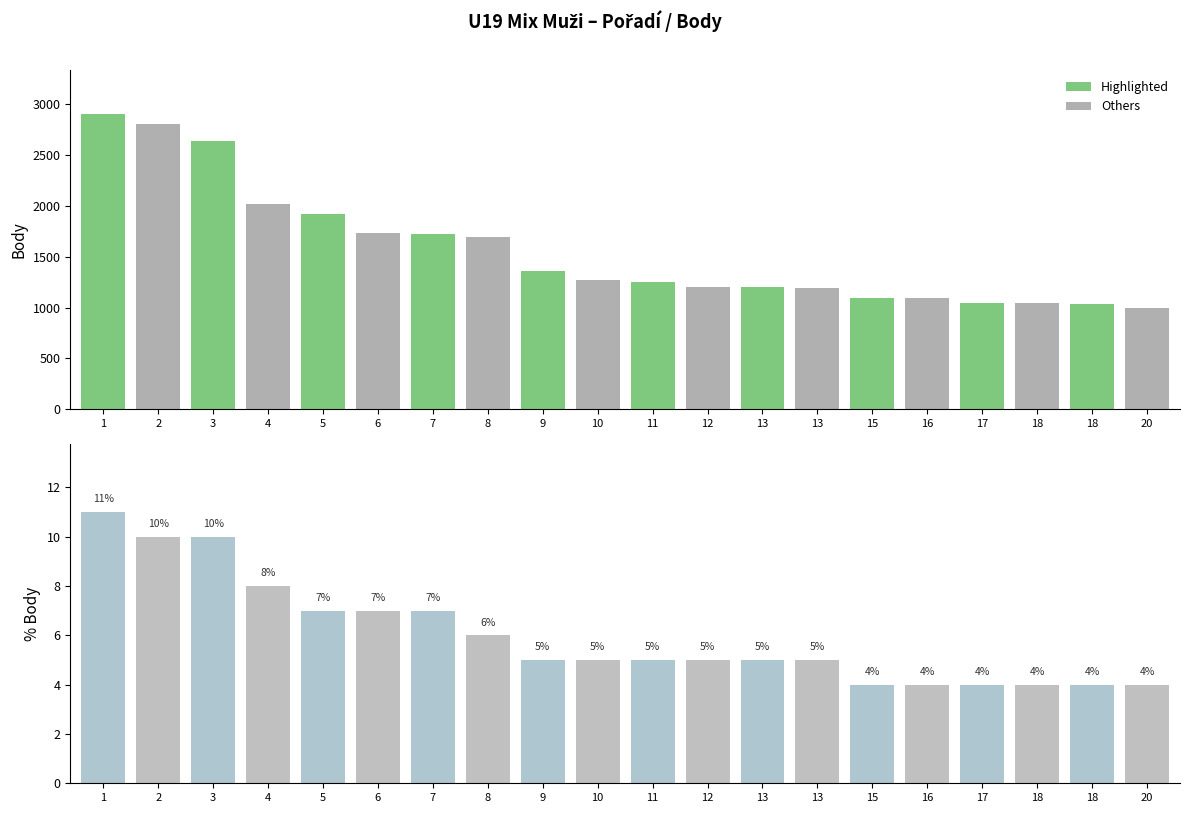

Is it true that Points equals 2024 at Brázda Tadeáš?

True